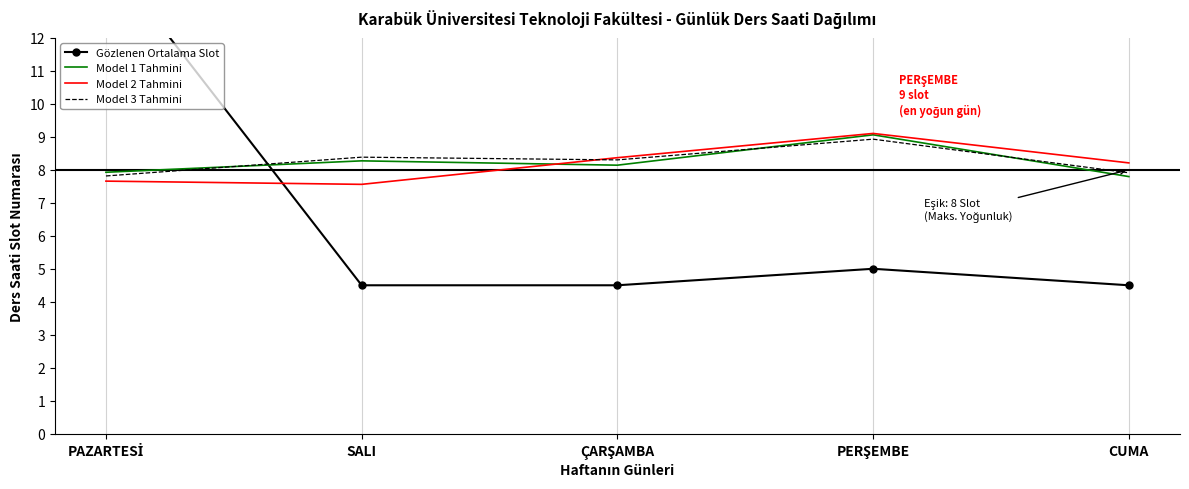

Reading right to left, list all the values displayed in this chart.

Gözlenen Ortalama Slot: CUMA=4.5	PERŞEMBE=5.0	ÇARŞAMBA=4.5	SALI=4.5	PAZARTESİ=14.5
Model 1 Tahmini: CUMA=7.8	PERŞEMBE=9.1	ÇARŞAMBA=8.1	SALI=8.3	PAZARTESİ=7.9
Model 2 Tahmini: CUMA=8.2	PERŞEMBE=9.1	ÇARŞAMBA=8.4	SALI=7.6	PAZARTESİ=7.7
Model 3 Tahmini: CUMA=7.9	PERŞEMBE=8.9	ÇARŞAMBA=8.3	SALI=8.4	PAZARTESİ=7.8